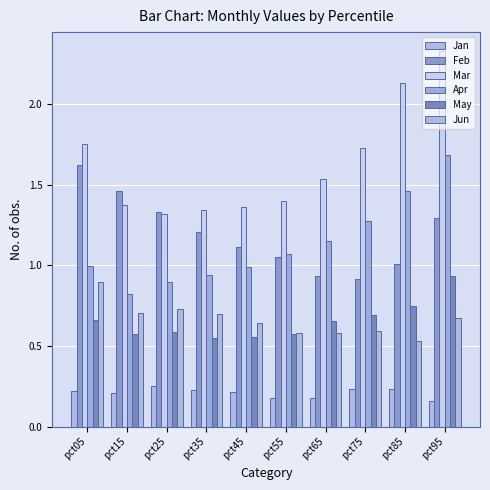

At which category does the chart reach its peak across all series?

pct95